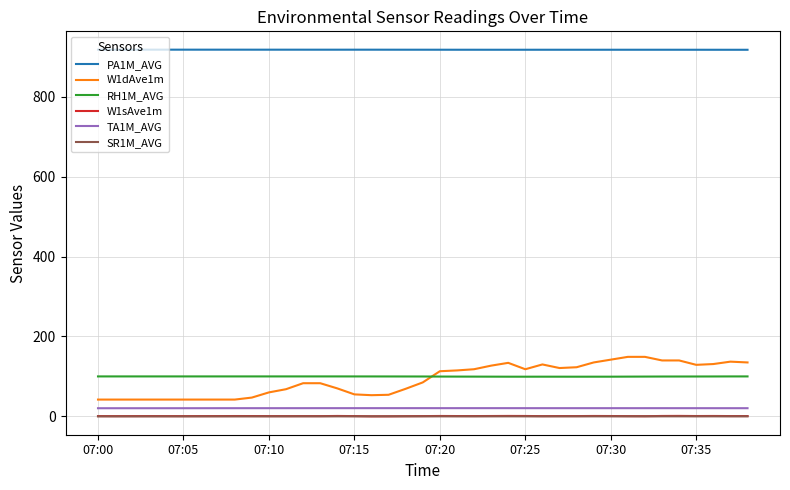

True or false: SR1M_AVG and PA1M_AVG cross at least once.

False